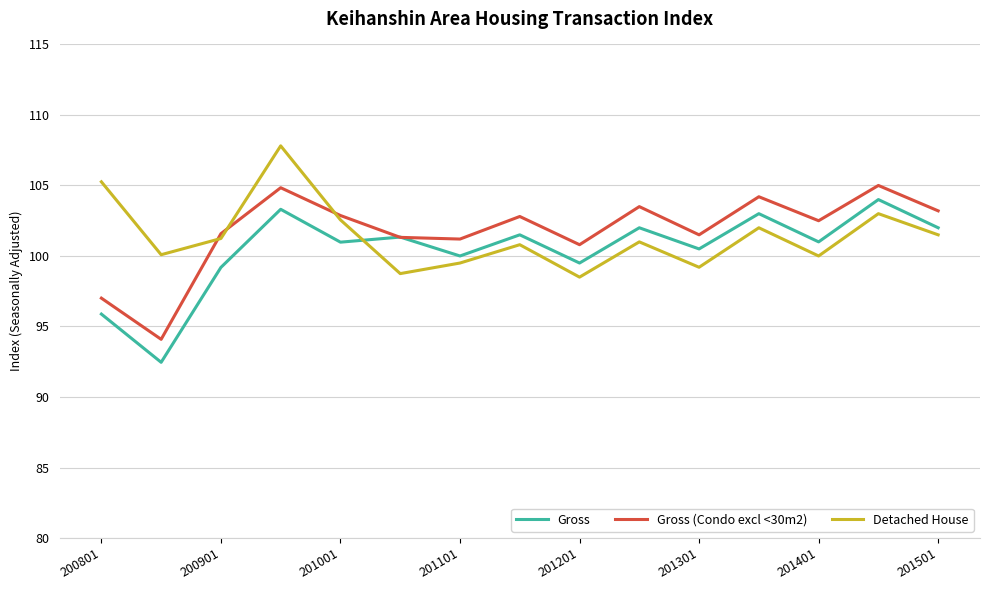

What is the lowest value of the Gross series?

92.5